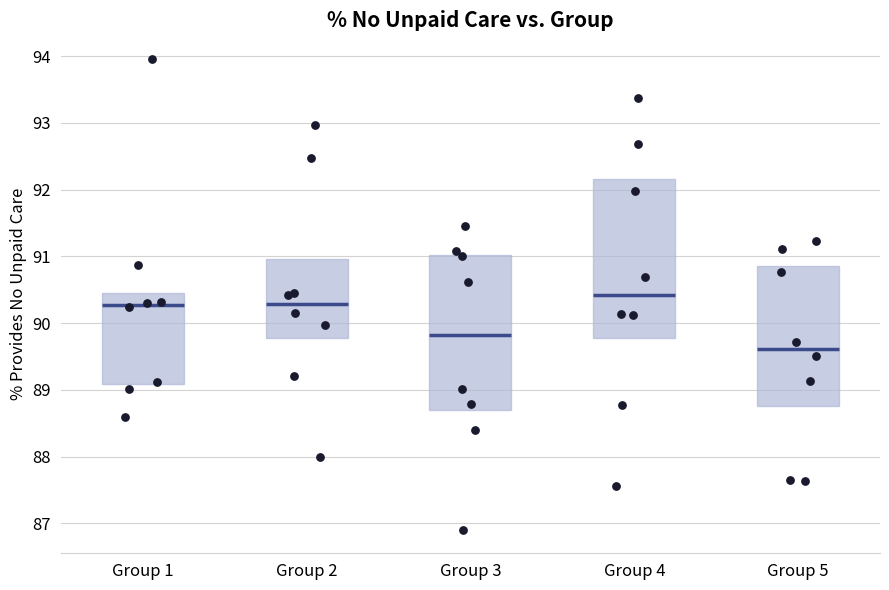

Reading left to right, read every box against the y-axis: the position of its median line, the range the box covers, and the ends of its whiskers. The values are not printed on the chart, so give them approximately, as read against the axis.

Group 1: median 90.3, box 89.1 to 90.5, whiskers 88.6 to 90.9
Group 2: median 90.3, box 89.8 to 91.0, whiskers 89.2 to 92.5
Group 3: median 89.8, box 88.7 to 91.0, whiskers 86.9 to 91.5
Group 4: median 90.4, box 89.8 to 92.2, whiskers 87.6 to 93.4
Group 5: median 89.6, box 88.8 to 90.9, whiskers 87.6 to 91.2